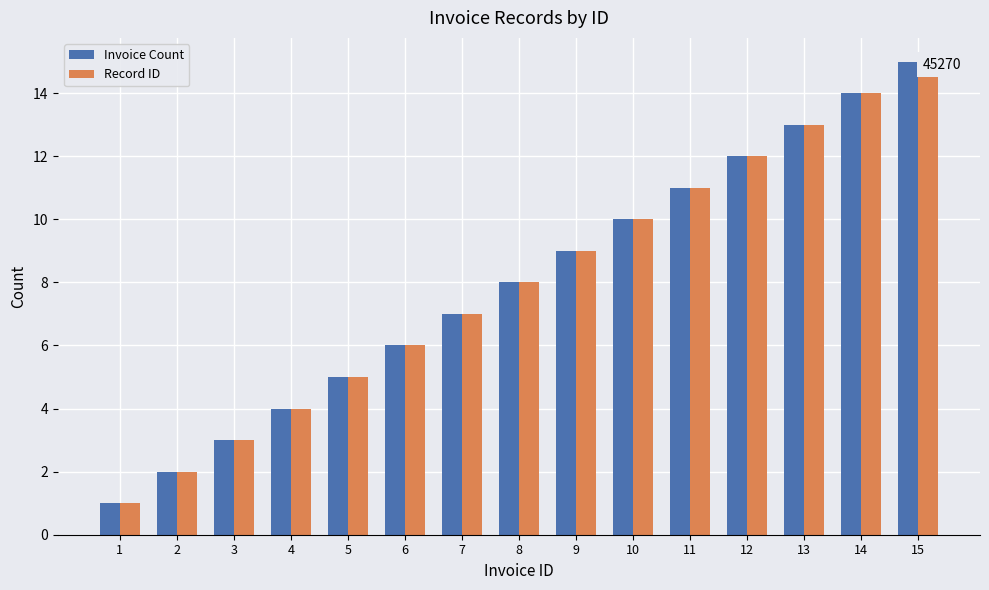

What is the value of the Invoice Count bar at the 15th from the left?

15